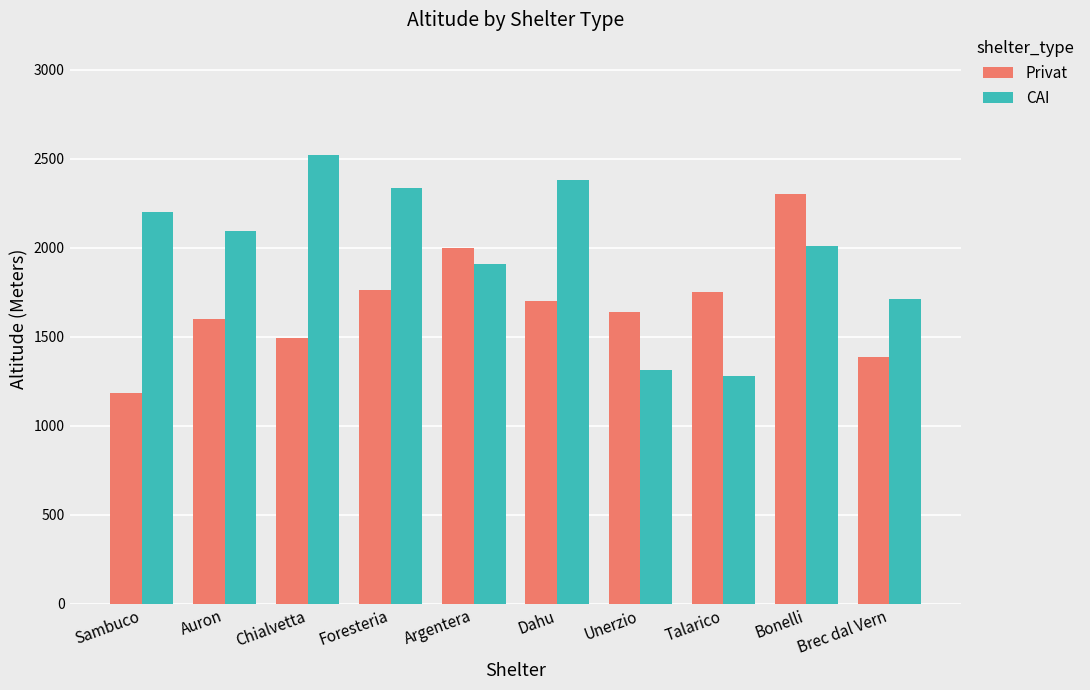

What are all the series names shown in the legend?

Privat, CAI